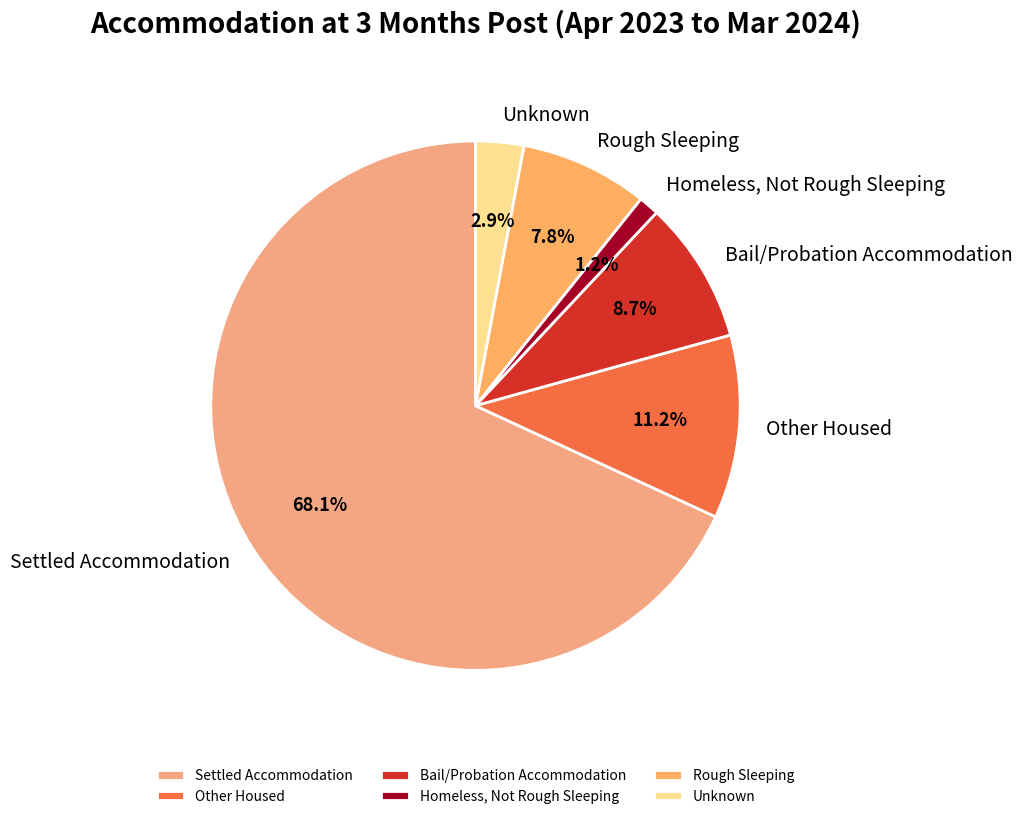

Combined, do Other Housed and Homeless, Not Rough Sleeping account for over 50%?

No